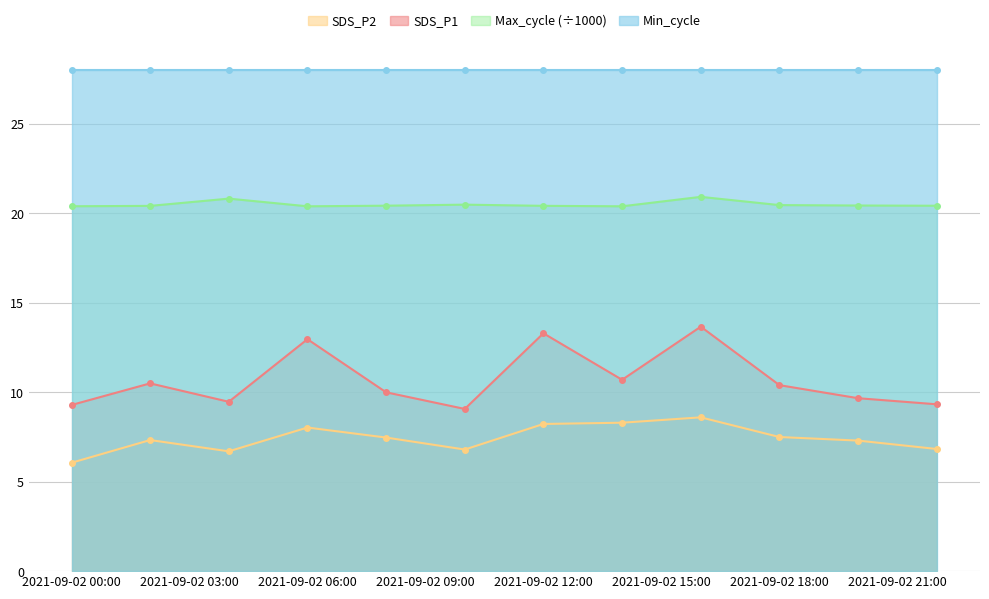

What is the highest value of the SDS_P1 series?

13.7